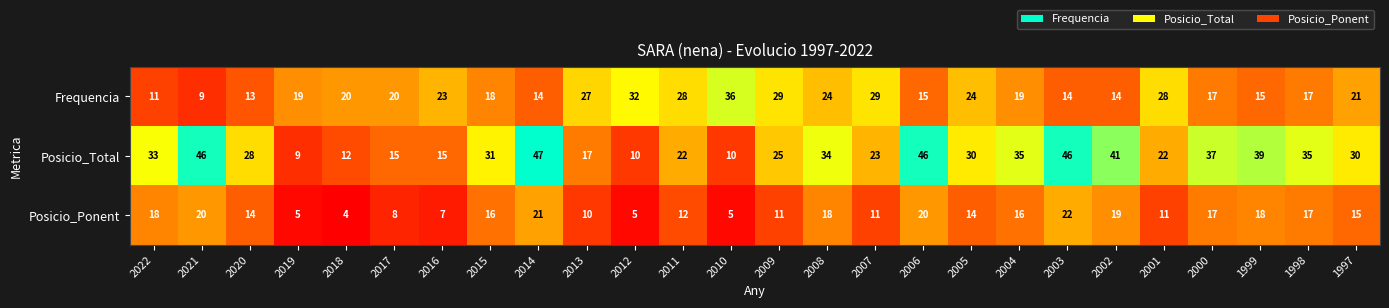

True or false: Posicio_Total has a value of 14 at 2019.

False